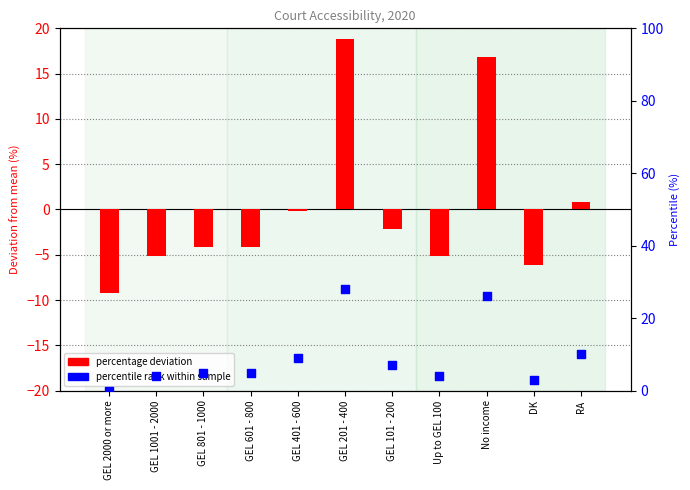

At which category is the sum across all series the highest?

GEL 201 - 400